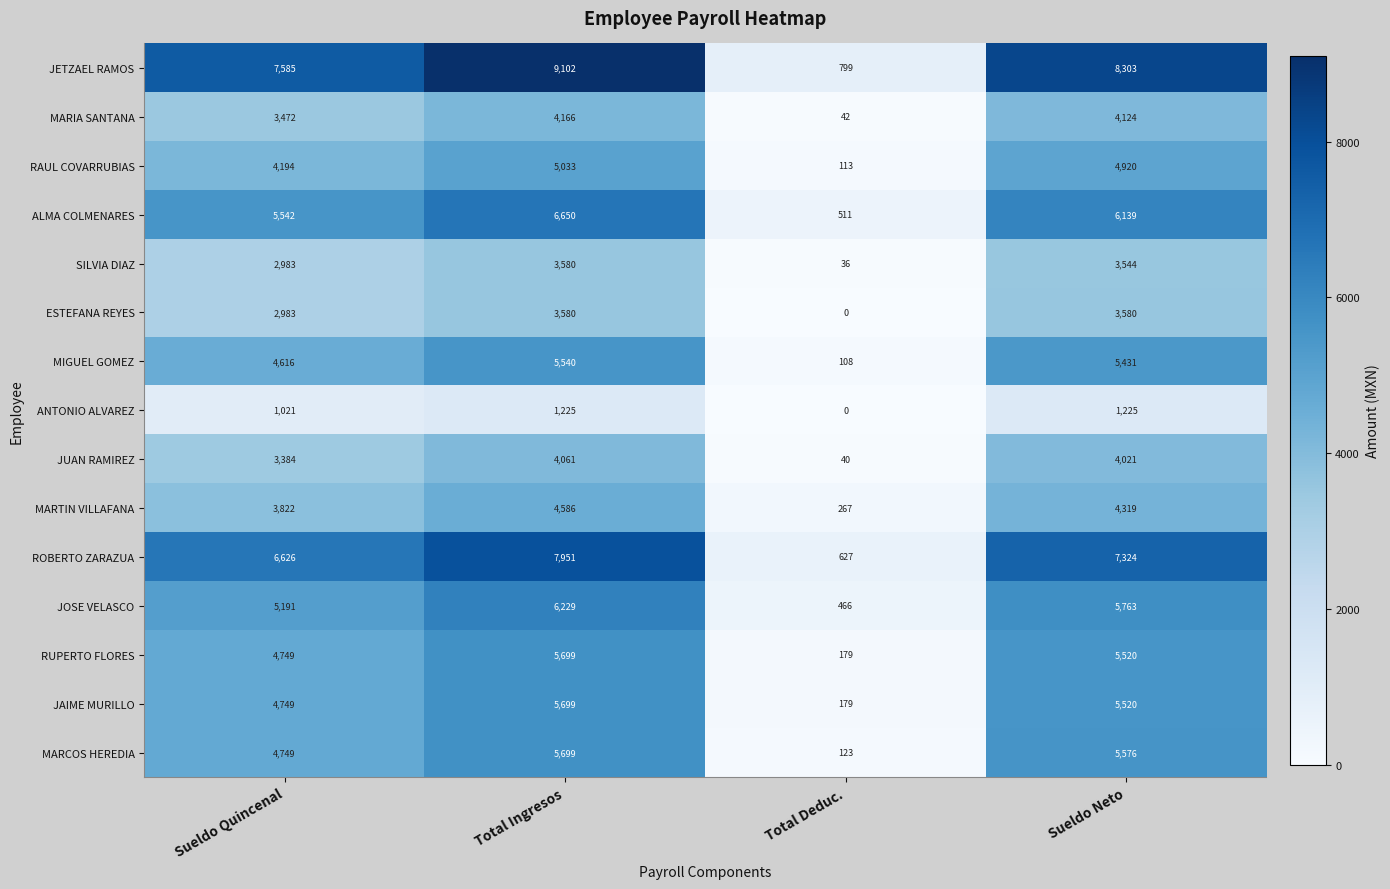

What is the sum of the ESTEFANA REYES values at Total Ingresos and Sueldo Quincenal?

6563